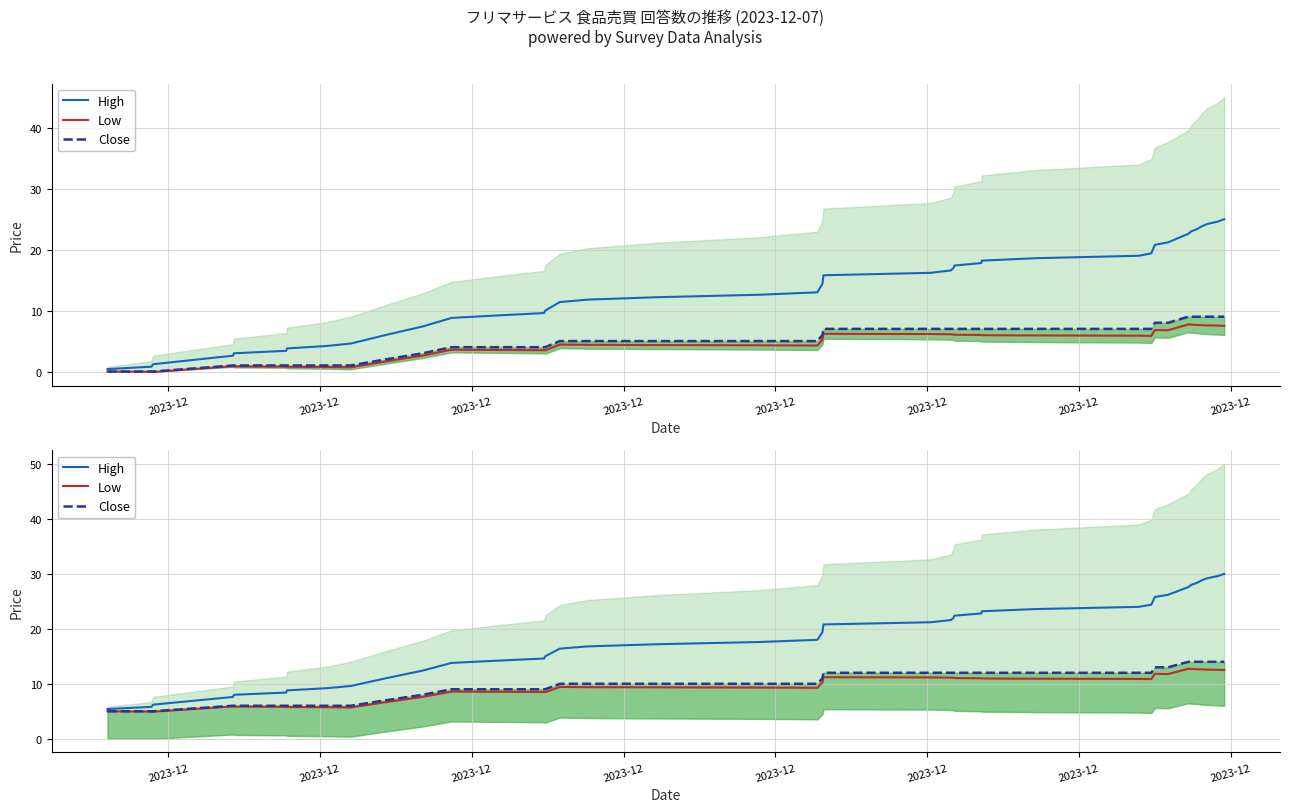

What is the maximum value for Close?

14.0